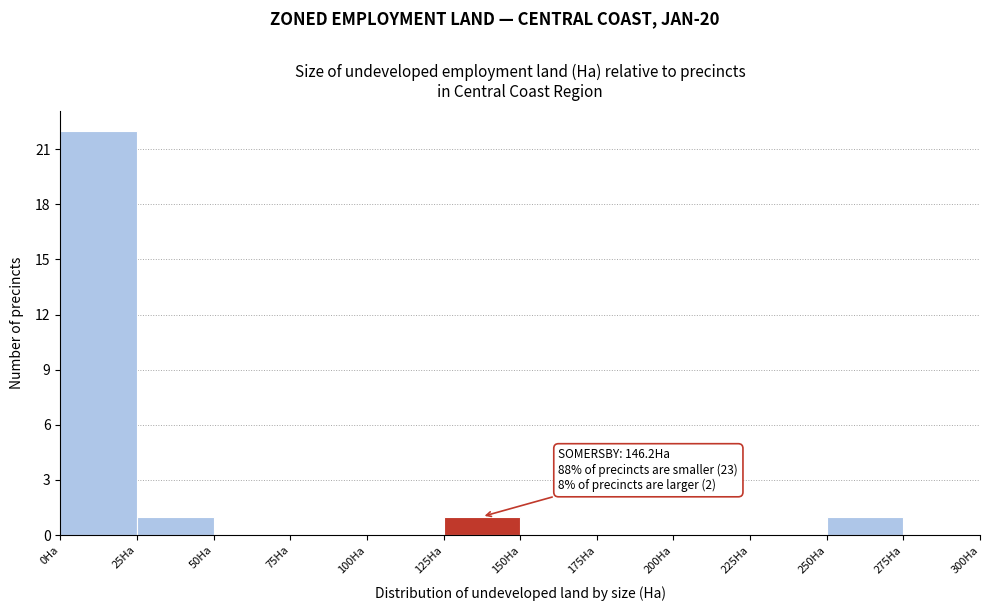

Which range on the x-axis has the tallest bar?

0 to 25